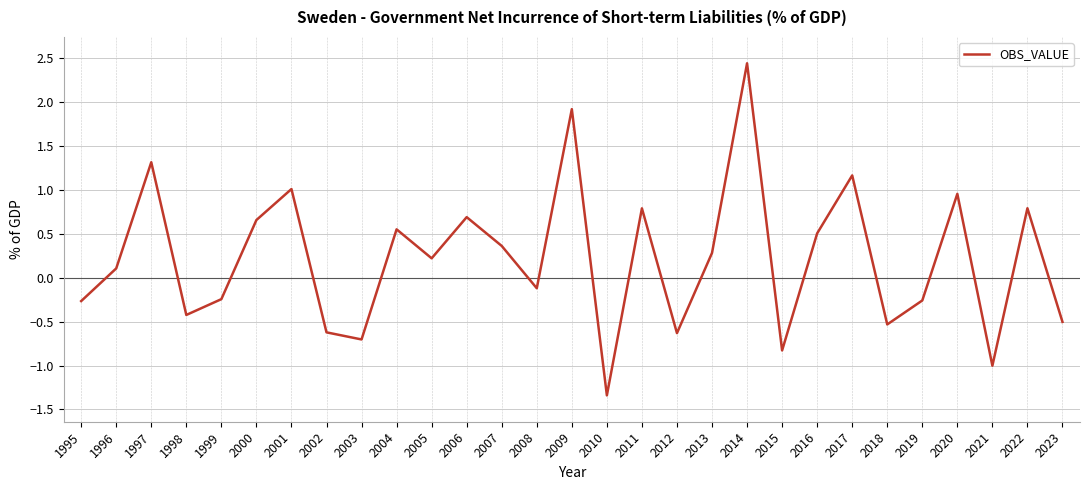

True or false: there are more than 0 points higher than both neighbors.

True